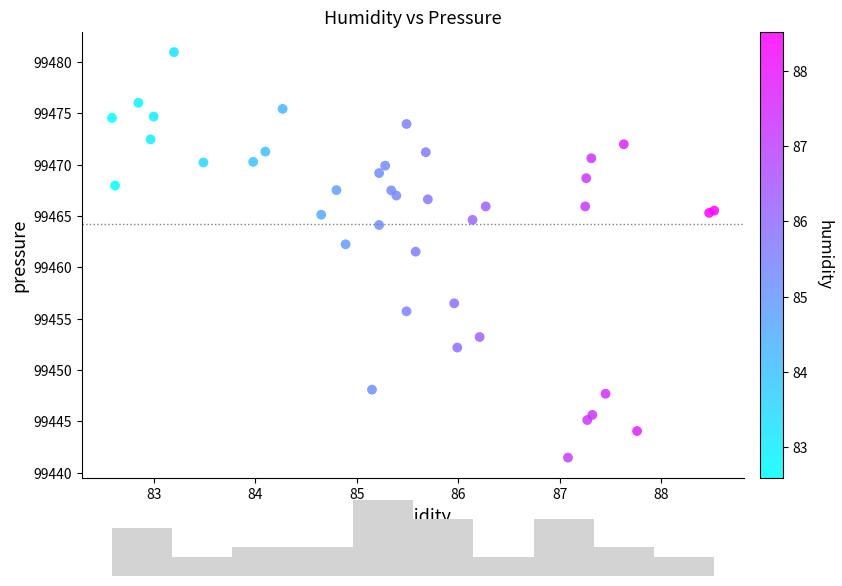

What Y value in the scatter plot is closest to 99461?

99461.5